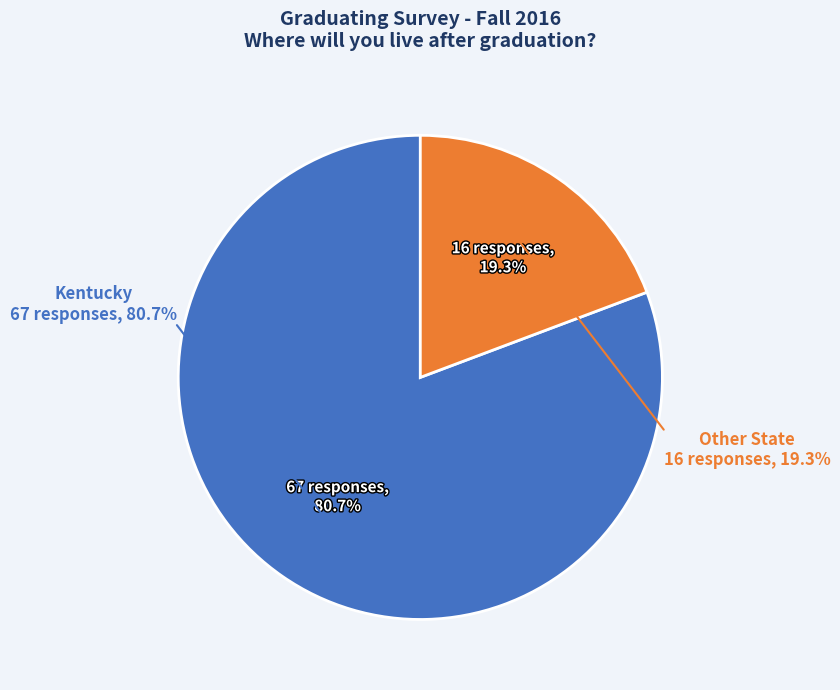

Is there a majority slice in this chart?

Yes